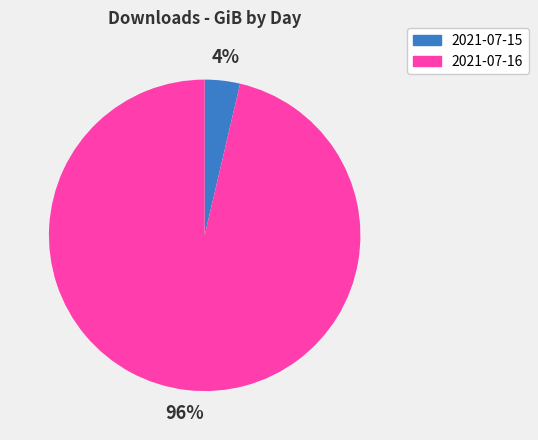

Do 2021-07-16 and 2021-07-15 together represent more than half of the pie?

Yes